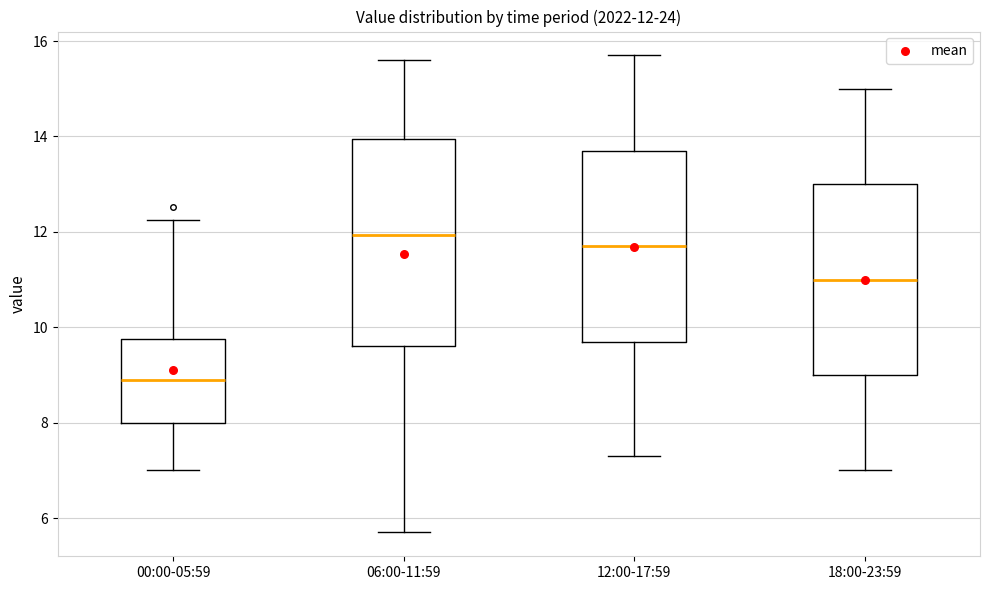

Which box has the lowest median line?

00:00-05:59